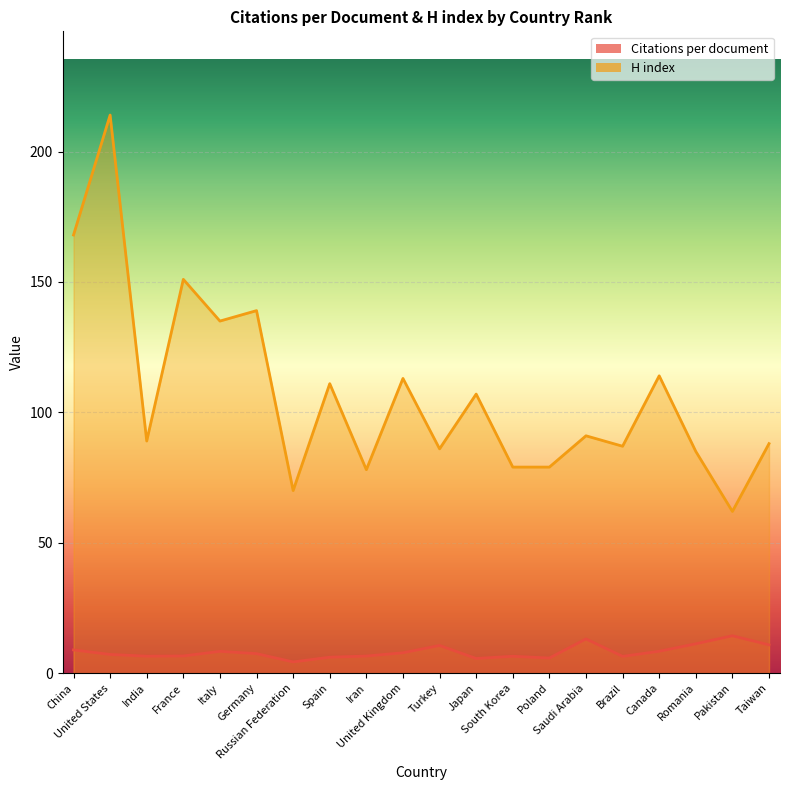

Reading left to right, what are all the values shown in this chart?

Citations per document: China=8.9	United States=7.2	India=6.5	France=6.6	Italy=8.3	Germany=7.5	Russian Federation=4.3	Spain=6.1	Iran=6.5	United Kingdom=7.8	Turkey=10.6	Japan=5.6	South Korea=6.5	Poland=5.8	Saudi Arabia=13.1	Brazil=6.4	Canada=8.4	Romania=11.2	Pakistan=14.3	Taiwan=10.8
H index: China=168.0	United States=214.0	India=89.0	France=151.0	Italy=135.0	Germany=139.0	Russian Federation=70.0	Spain=111.0	Iran=78.0	United Kingdom=113.0	Turkey=86.0	Japan=107.0	South Korea=79.0	Poland=79.0	Saudi Arabia=91.0	Brazil=87.0	Canada=114.0	Romania=85.0	Pakistan=62.0	Taiwan=88.0